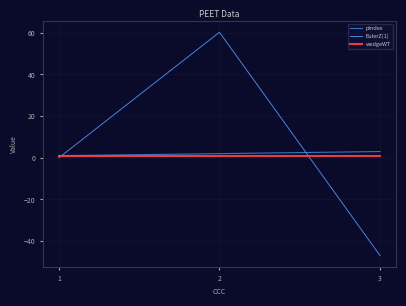

What is the sum of all pIndex values?

6.0